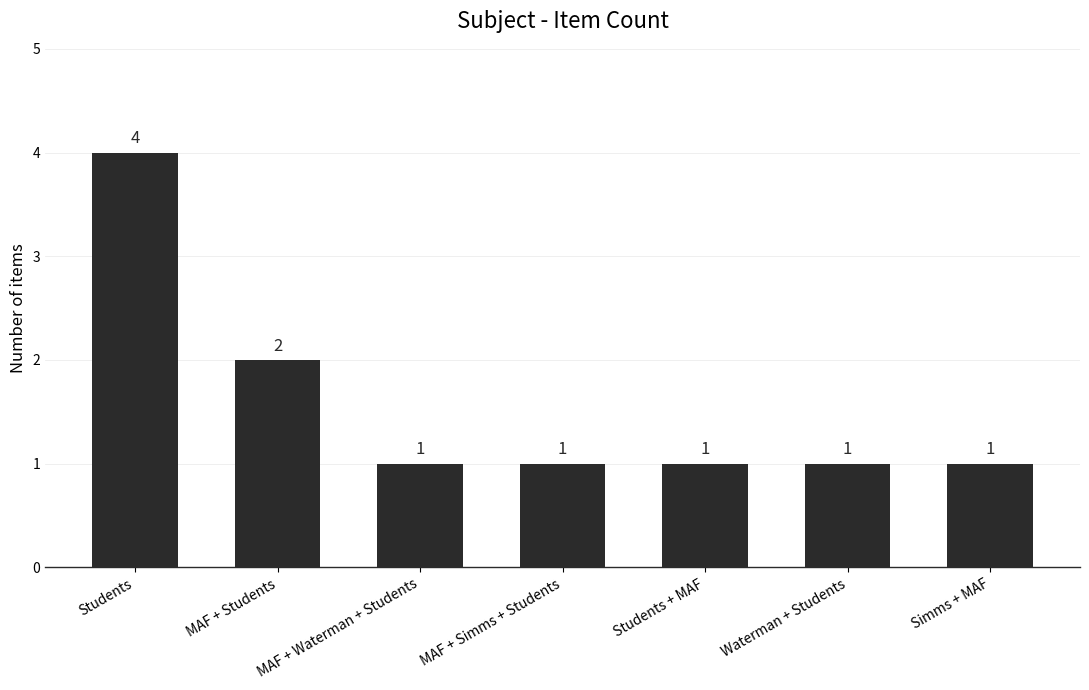

Count the number of categories in the chart.

7